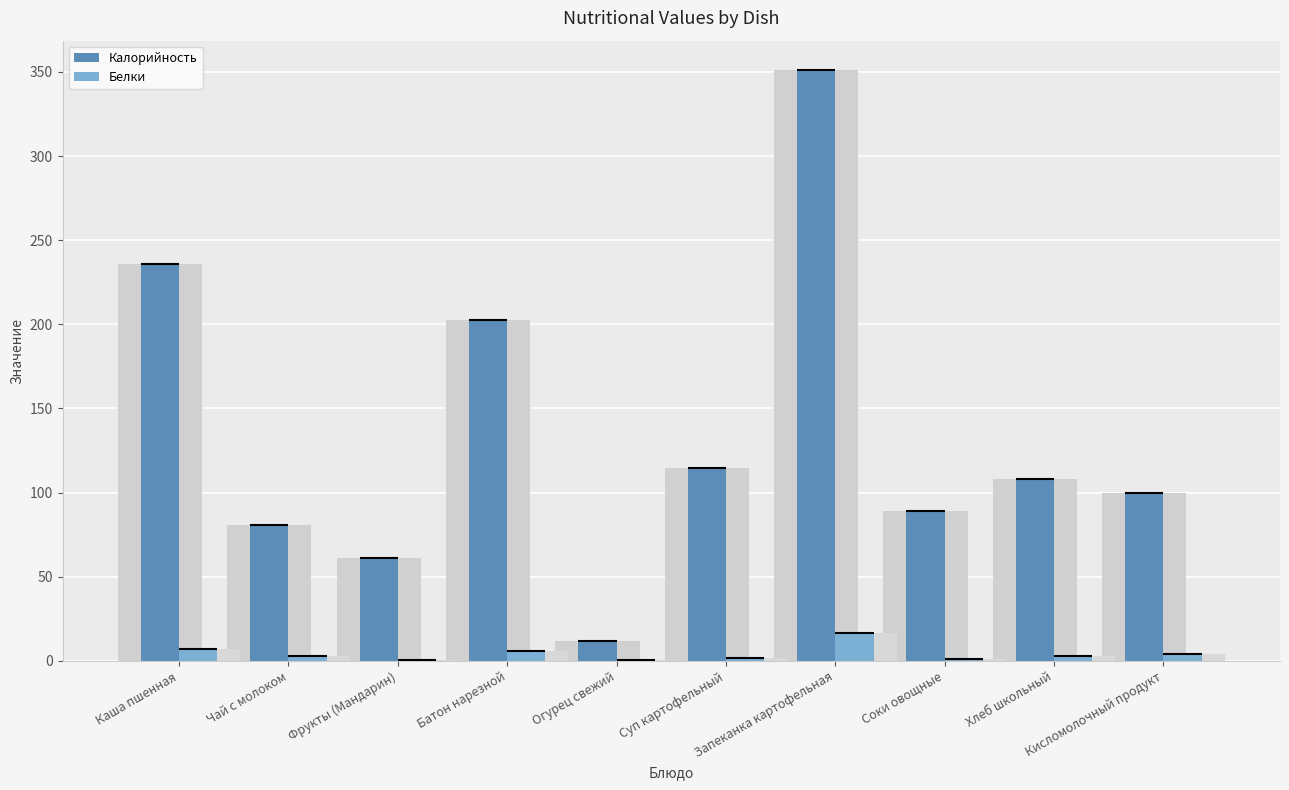

List the labels in order of Белки value, largest first.

Запеканка картофельная, Каша пшенная, Батон нарезной, Кисломолочный продукт, Чай с молоком, Хлеб школьный, Суп картофельный, Соки овощные, Огурец свежий, Фрукты (Мандарин)